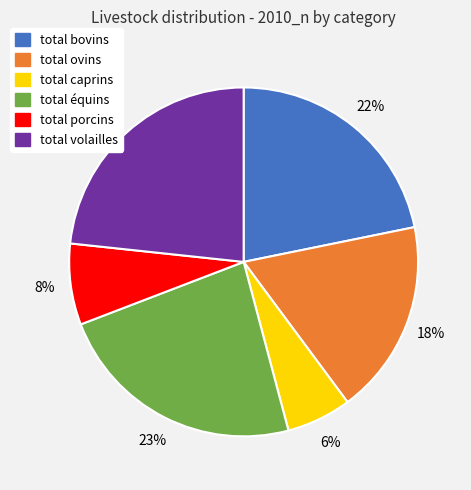

True or false: total porcins accounts for 21% of the total.

False